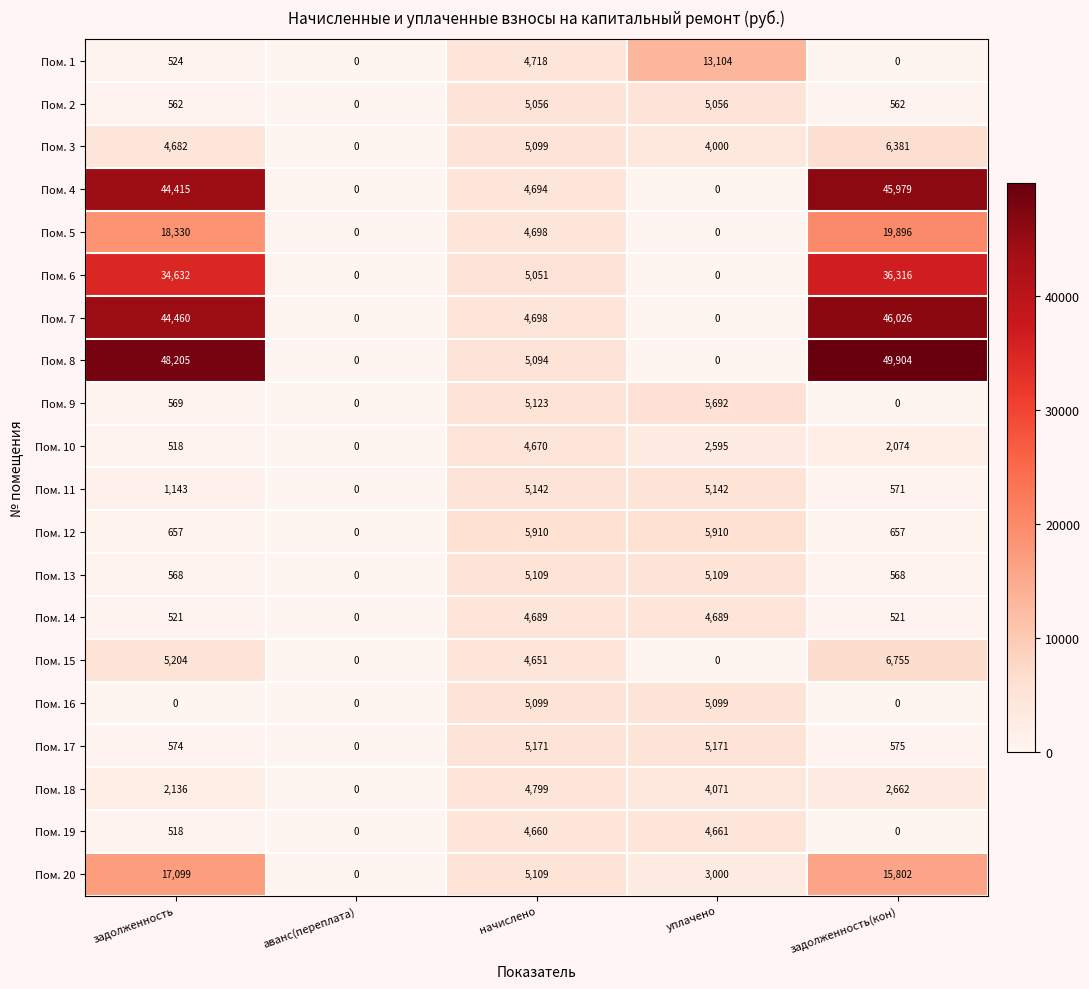

List the series in order of their peak value, lowest first.

Пом. 19, Пом. 10, Пом. 14, Пом. 18, Пом. 2, Пом. 16, Пом. 13, Пом. 11, Пом. 17, Пом. 9, Пом. 12, Пом. 3, Пом. 15, Пом. 1, Пом. 20, Пом. 5, Пом. 6, Пом. 4, Пом. 7, Пом. 8